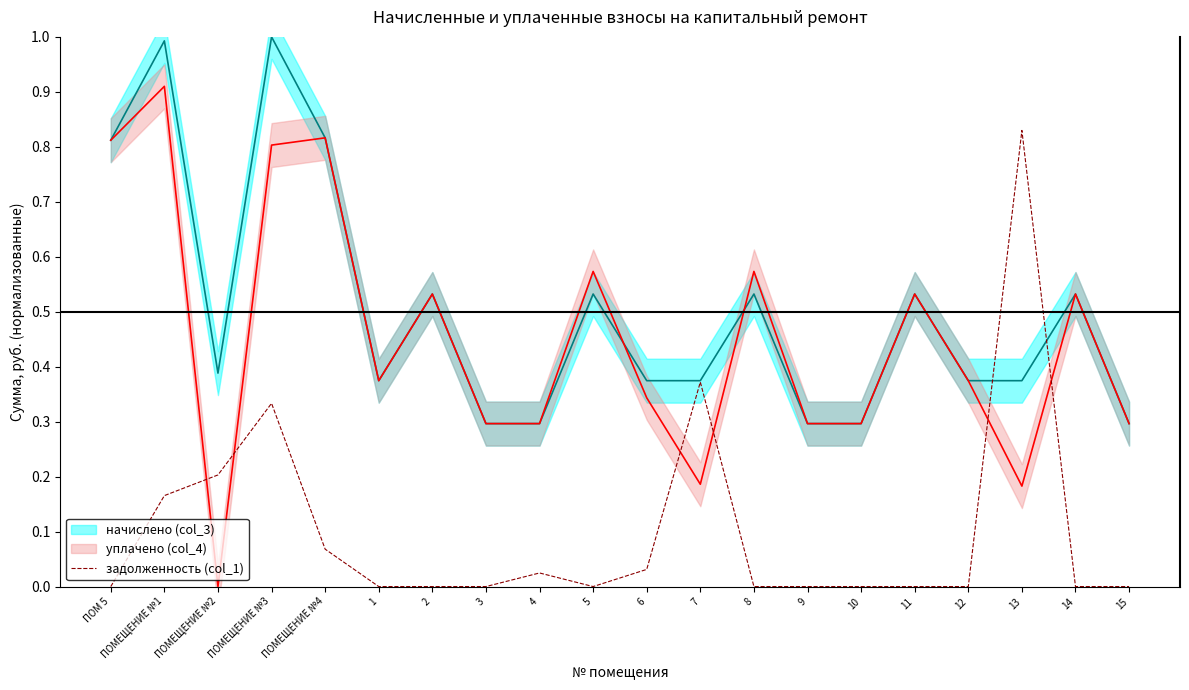

List the labels in order of value, largest first.

13, 7, ПОМЕЩЕНИЕ №3, ПОМЕЩЕНИЕ №2, ПОМЕЩЕНИЕ №1, ПОМЕЩЕНИЕ №4, 6, 4, ПОМ 5, 1, 2, 3, 5, 8, 9, 10, 11, 12, 14, 15